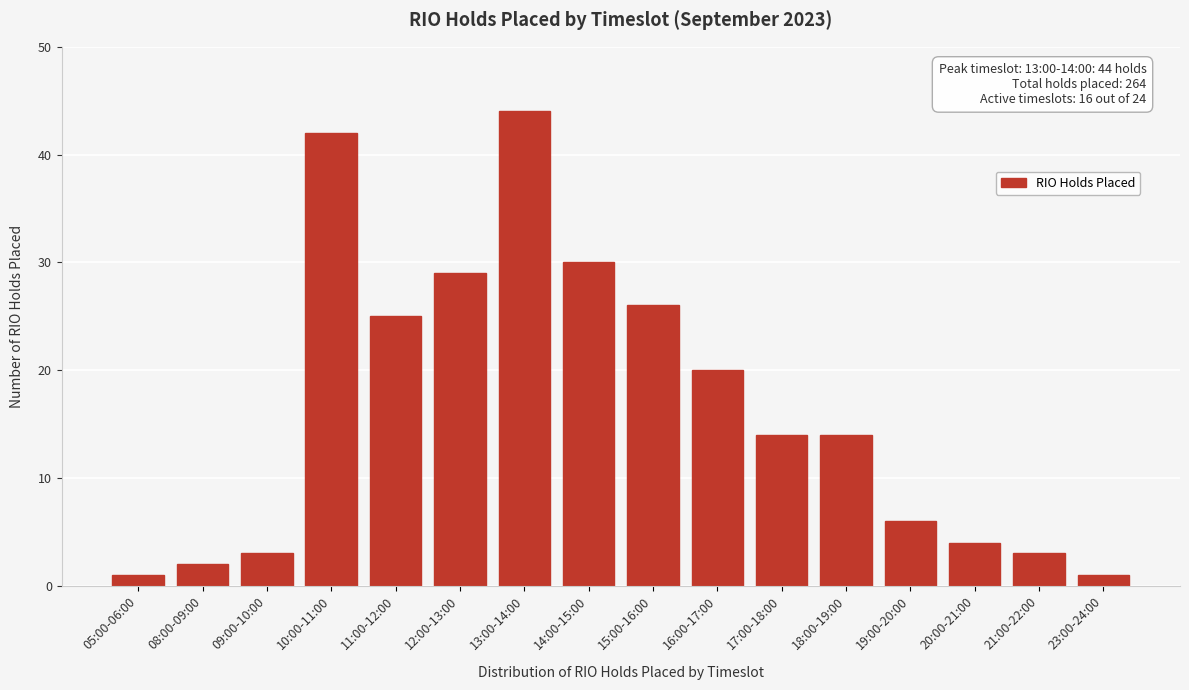

Reading left to right, what are all the values shown in this chart?

1	2	3	42	25	29	44	30	26	20	14	14	6	4	3	1